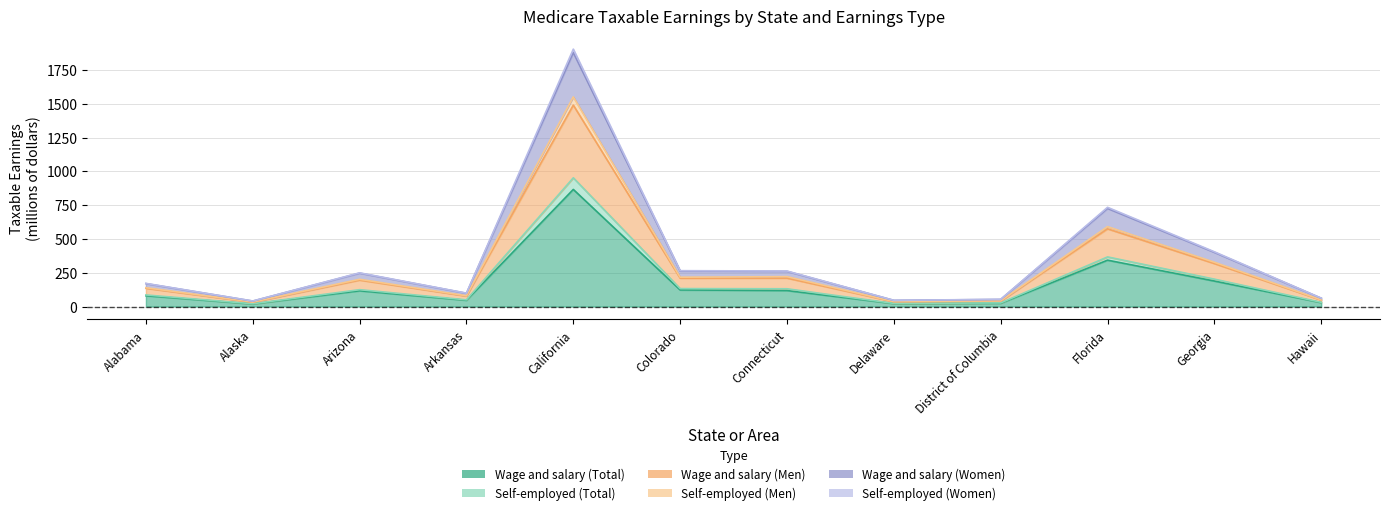

What position from the left is Arizona?

3